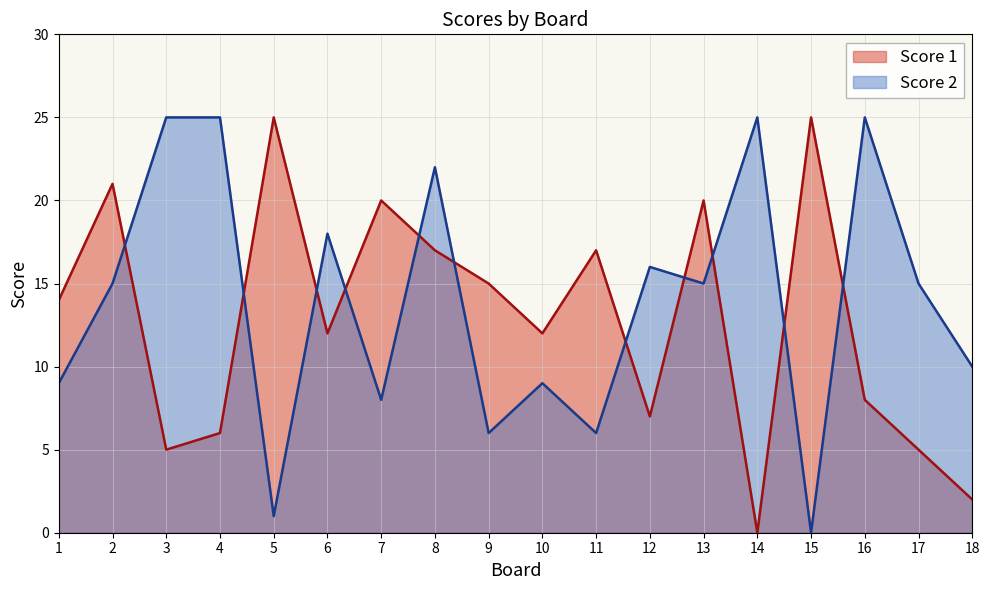

What is the difference between the Score 1 values at 16 and 7?

12